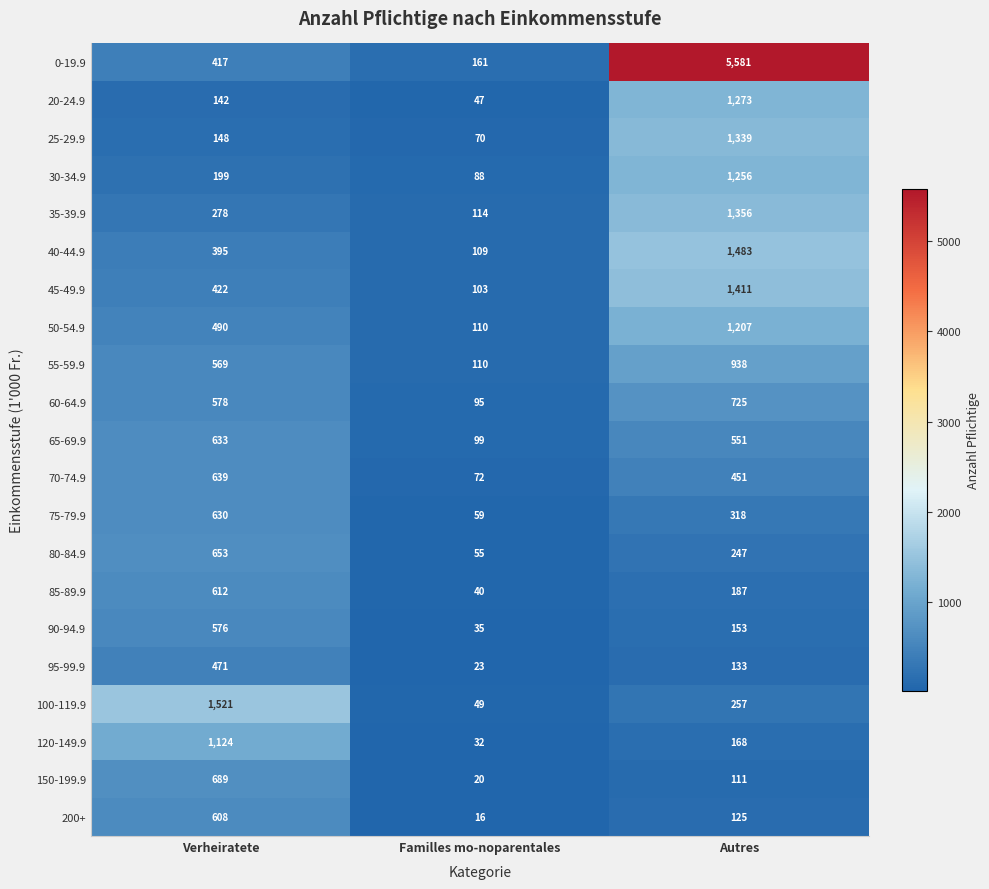

Which label corresponds to the smallest value in the chart?

Familles mo-noparentales